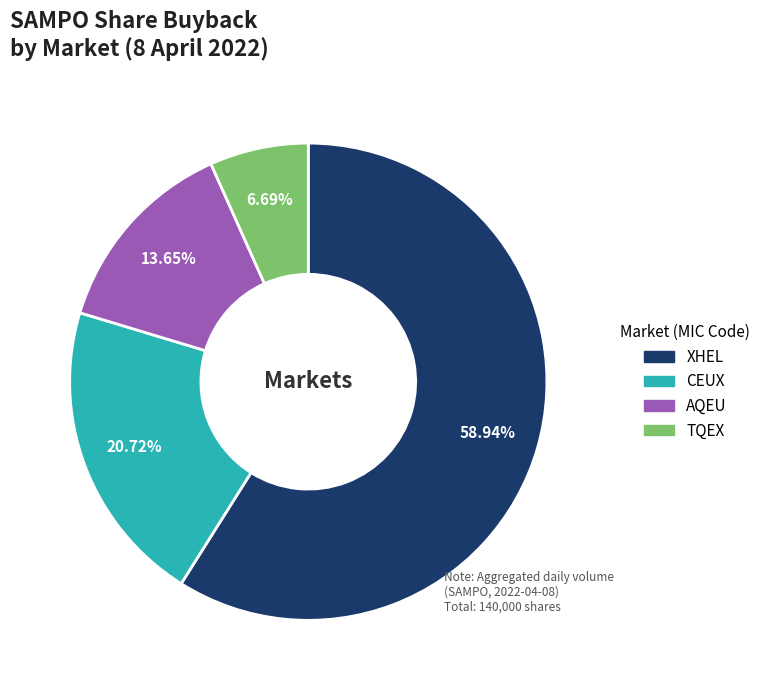

What is the ratio of the value at XHEL to the value at TQEX?

8.8